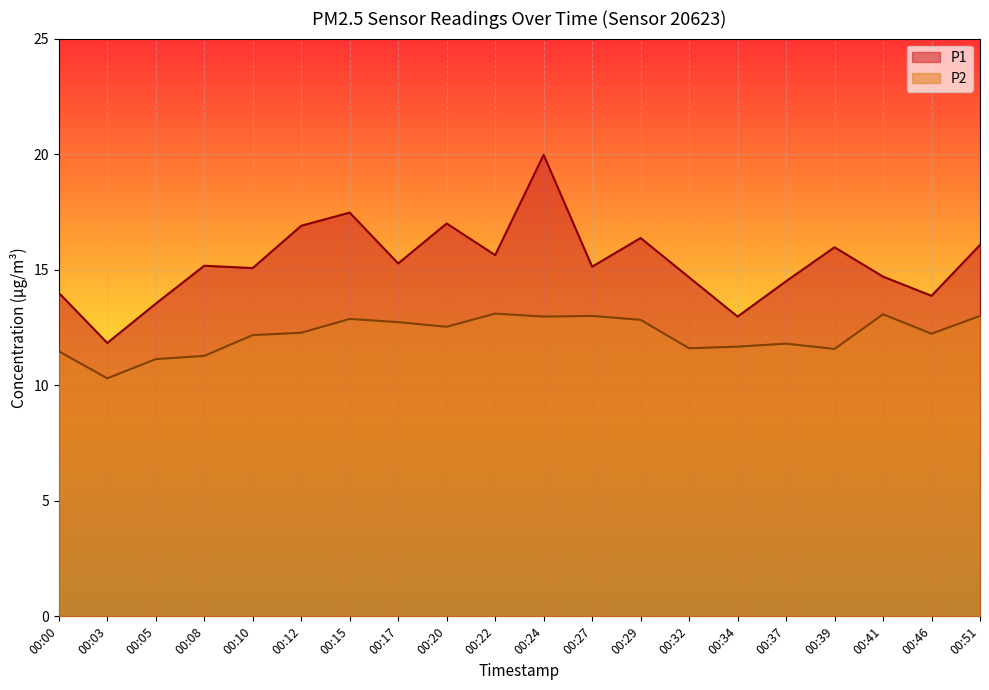

True or false: P1 has a value of 10.2 at 00:41.

False